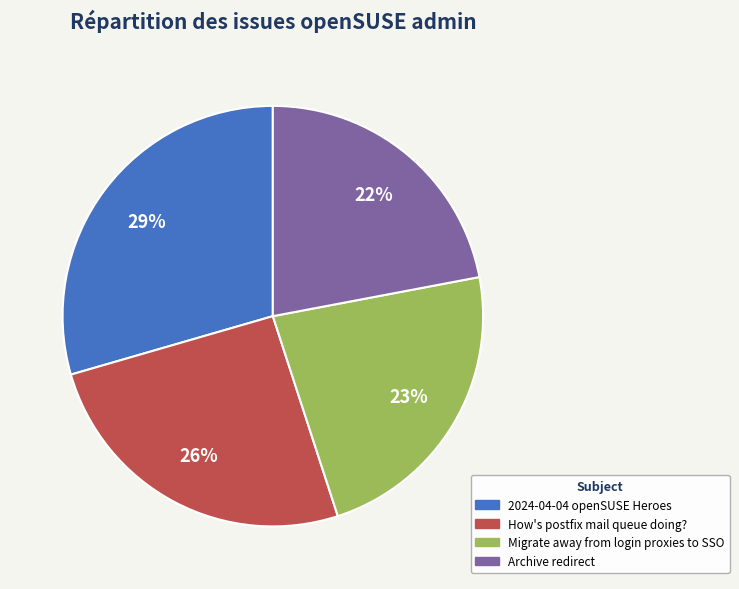

Which has a higher value, Migrate away from login proxies to SSO or How's postfix mail queue doing??

How's postfix mail queue doing?